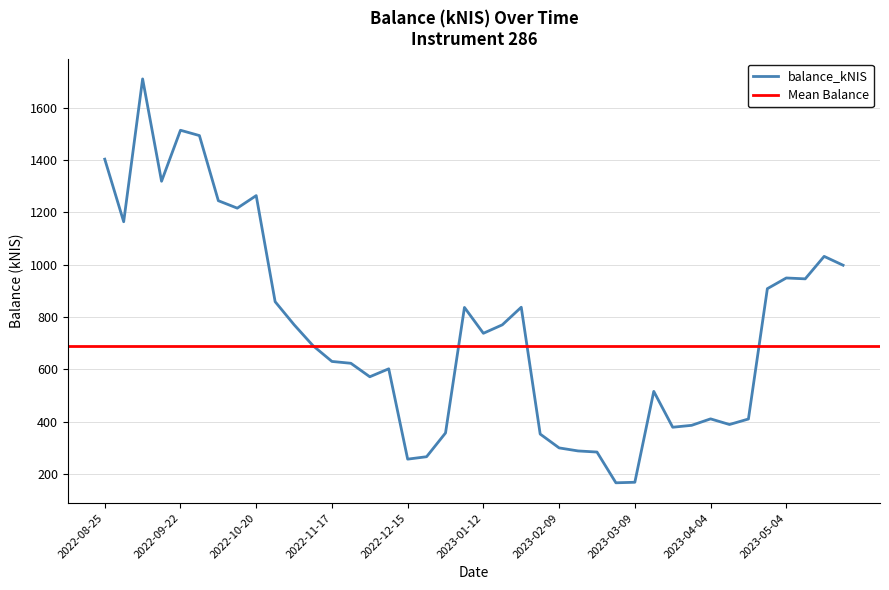

List the labels in order of value, smallest first.

2023-03-02, 2023-03-09, 2022-12-15, 2022-12-22, 2023-02-23, 2023-02-16, 2023-02-09, 2023-02-02, 2022-12-29, 2023-03-23, 2023-03-30, 2023-04-13, 2023-04-20, 2023-04-04, 2023-03-16, 2022-12-01, 2022-12-08, 2022-11-24, 2022-11-17, 2022-11-10, 2023-01-12, 2023-01-19, 2022-11-03, 2023-01-05, 2023-01-26, 2022-10-27, 2023-04-27, 2023-05-11, 2023-05-04, 2023-05-24, 2023-05-18, 2022-09-01, 2022-10-13, 2022-10-06, 2022-10-20, 2022-09-15, 2022-08-25, 2022-09-29, 2022-09-22, 2022-09-08